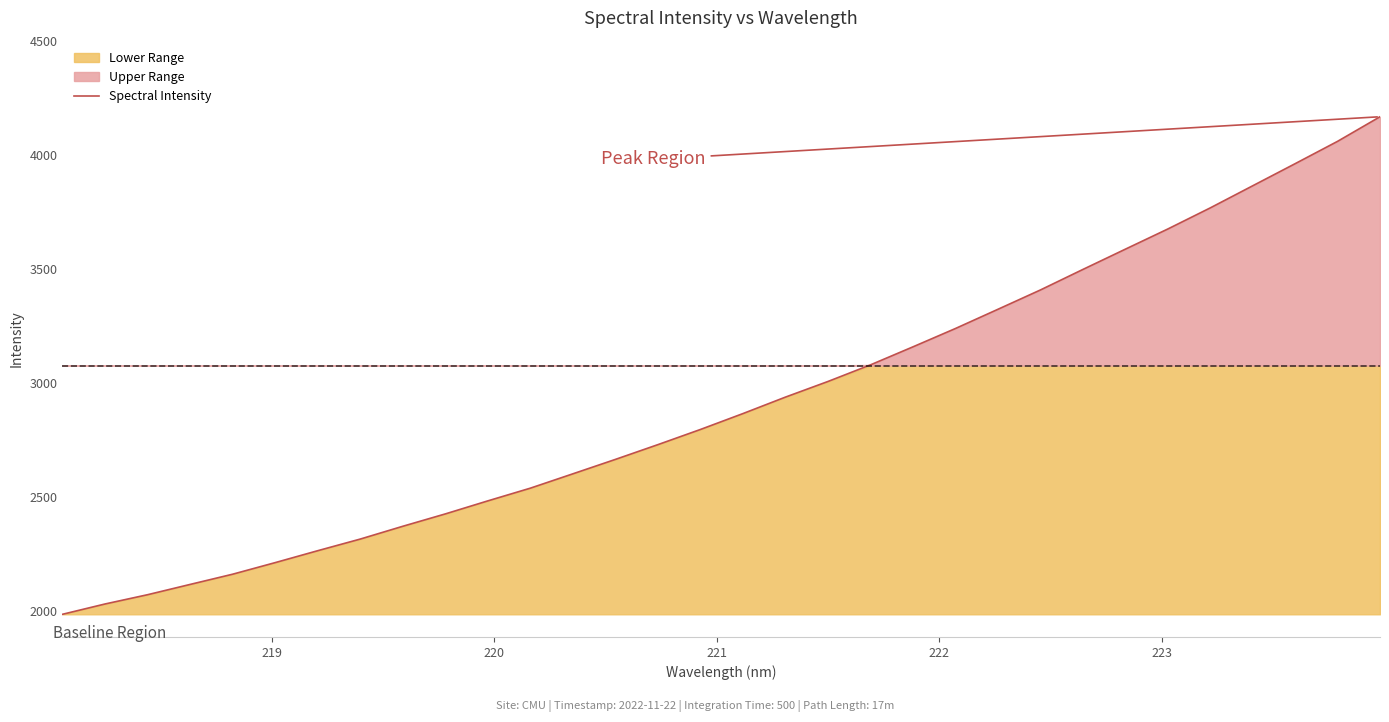

What is the lowest value of the Spectral Intensity series?

1987.3